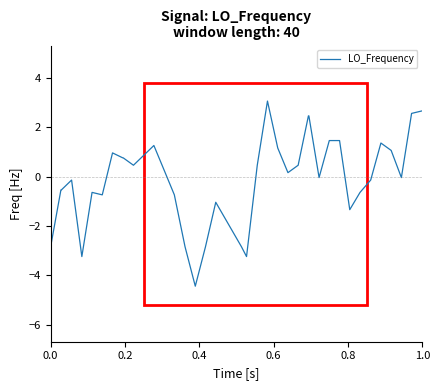

What is the maximum value shown in the chart?

3.1